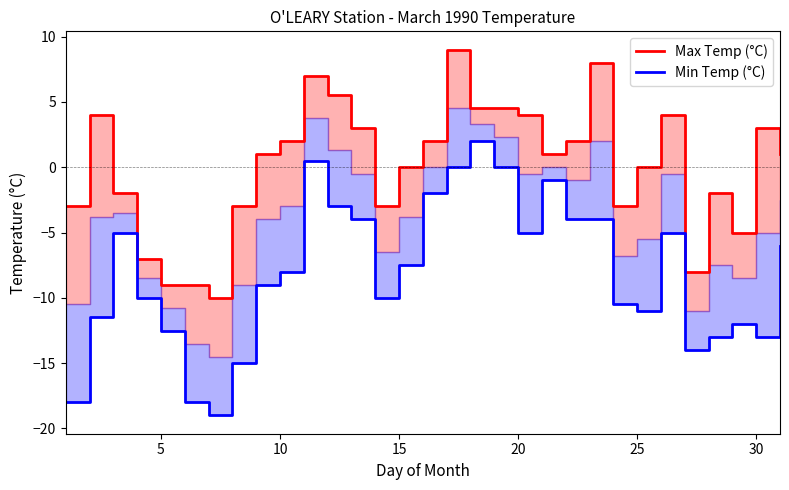

In Min Temp (°C), how many points are lower than both neighbors (excluding endpoints)?

6